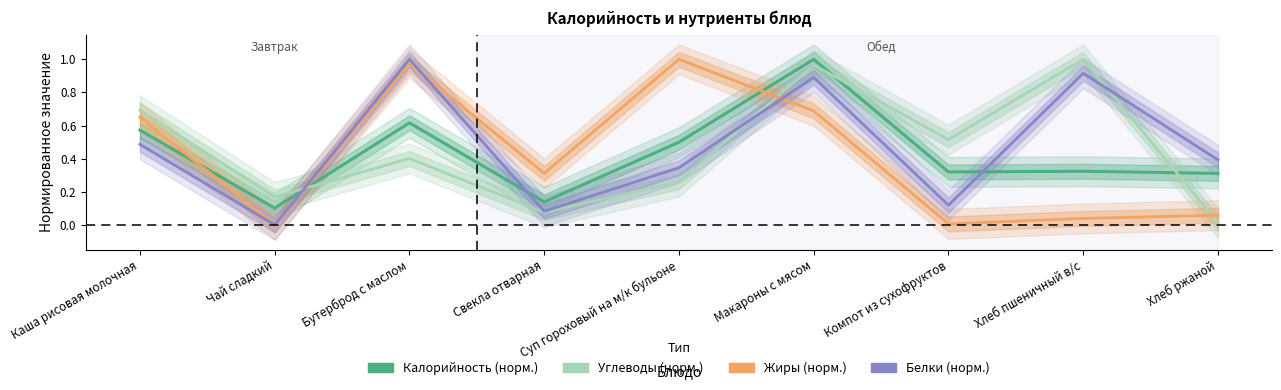

Rank the series by their average value, from highest to lowest.

Белки (норм.), Углеводы (норм.), Калорийность (норм.), Жиры (норм.)